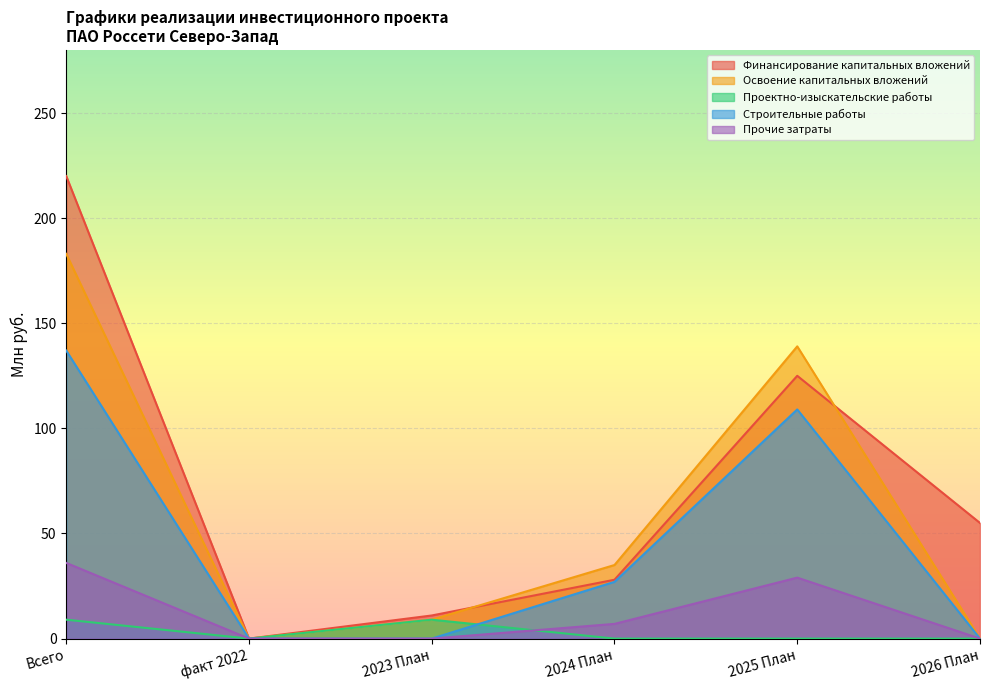

Reading left to right, what are all the values shown in this chart?

Финансирование капитальных вложений: Всего=220	факт 2022=0	2023 План=11	2024 План=28	2025 План=125	2026 План=55
Освоение капитальных вложений: Всего=183	факт 2022=0	2023 План=9	2024 План=35	2025 План=139	2026 План=0
Проектно-изыскательские работы: Всего=9	факт 2022=0	2023 План=9	2024 План=0	2025 План=0	2026 План=0
Строительные работы: Всего=137	факт 2022=0	2023 План=0	2024 План=27	2025 План=109	2026 План=0
Прочие затраты: Всего=36	факт 2022=0	2023 План=0	2024 План=7	2025 План=29	2026 План=0